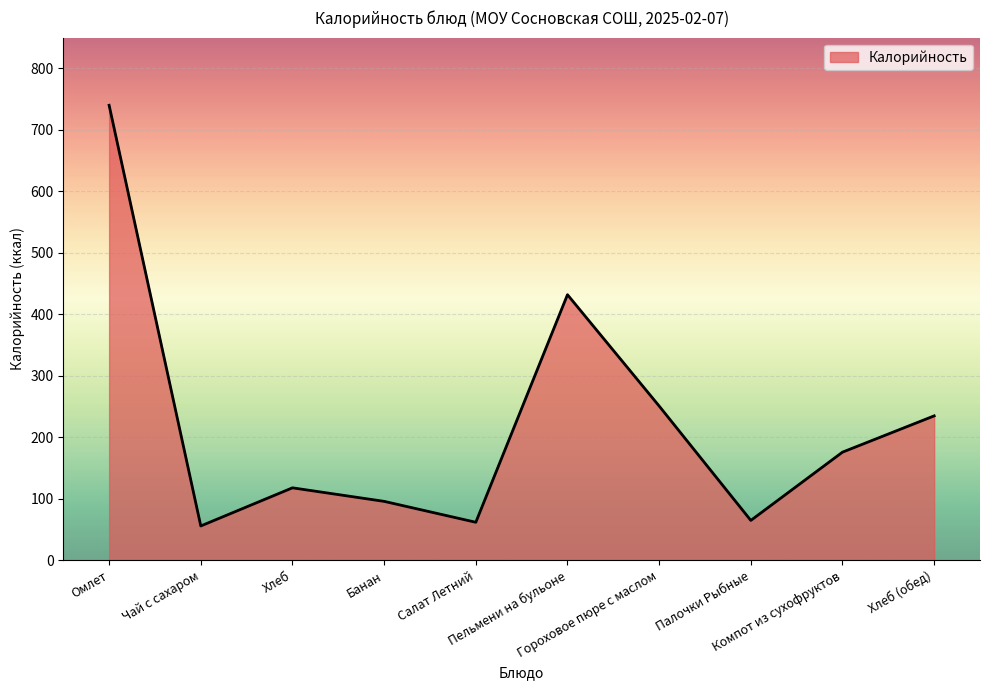

What is the average value?

223